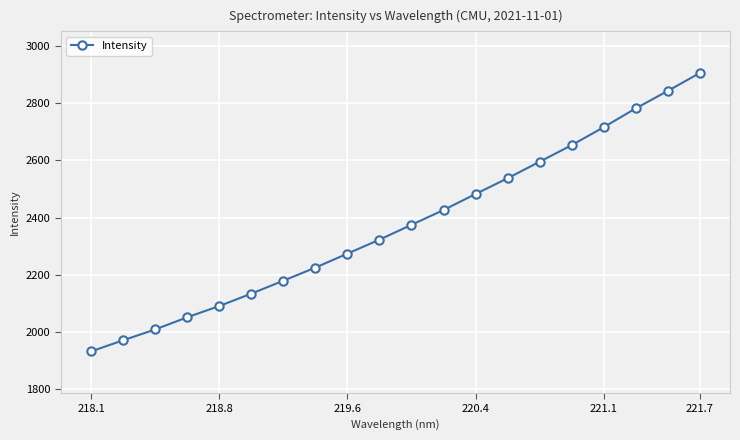

What is the greatest value displayed?

2905.9